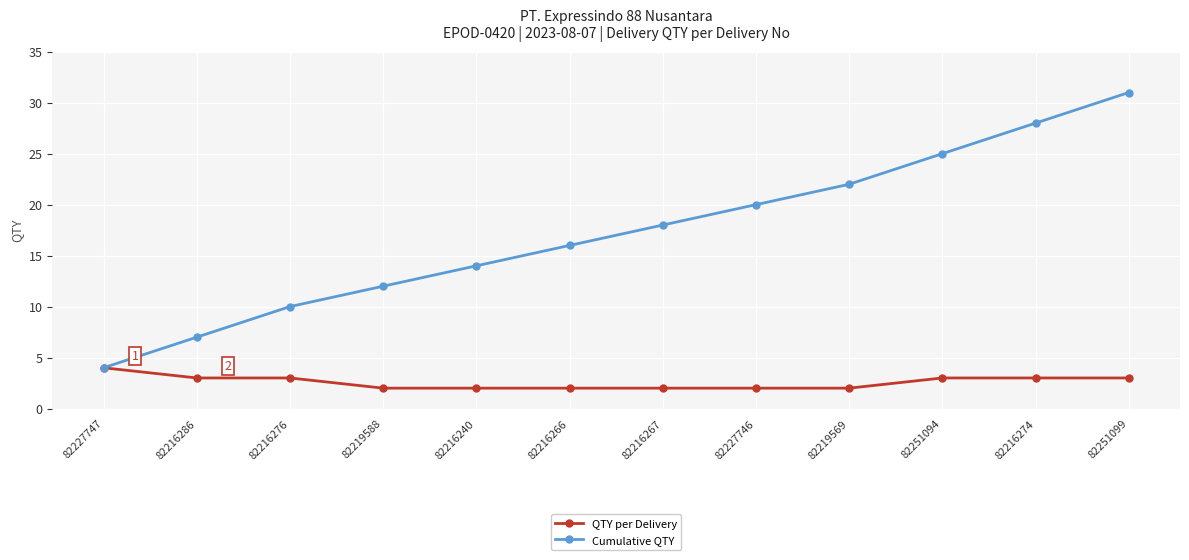

What is the label of the 8th point from the right?

82216240